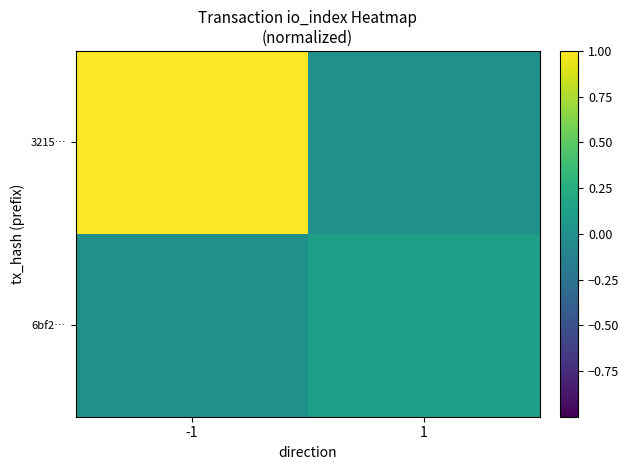

Reading left to right, what are all the values shown in this chart?

3215…: -1=1.0	1=0.0
6bf2…: -1=0.0	1=0.1